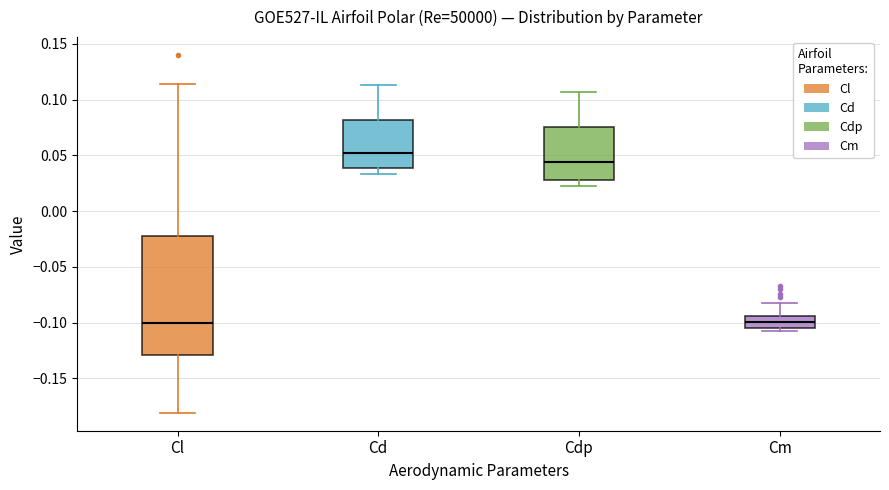

Where does the upper whisker of the box for Cd end on the y-axis? The values are not printed on the chart, so give them approximately, as read against the axis.

0.115